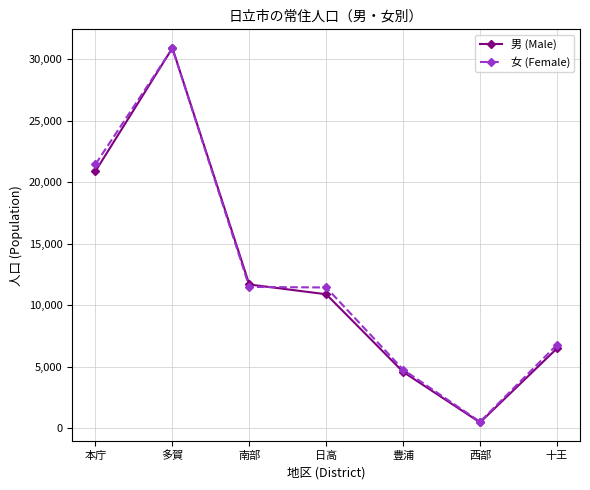

What is the difference between the second highest and second lowest values in the 男 (Male) series?

16316